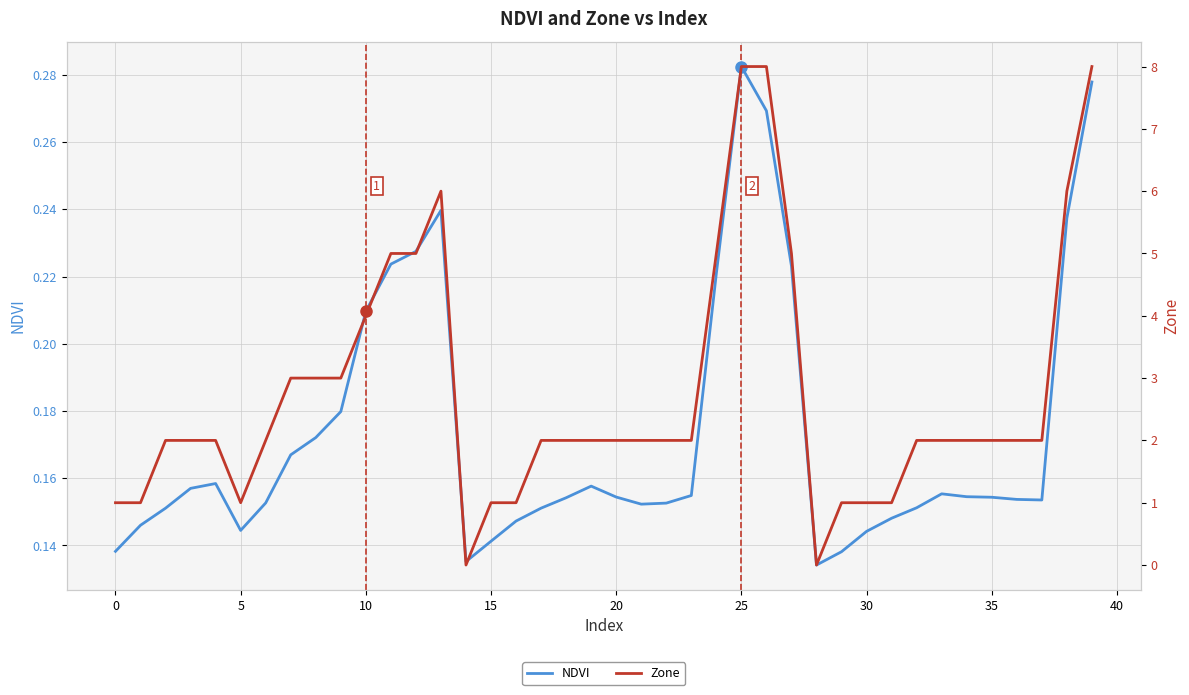

True or false: Zone has more than 2 interior local peaks.

False